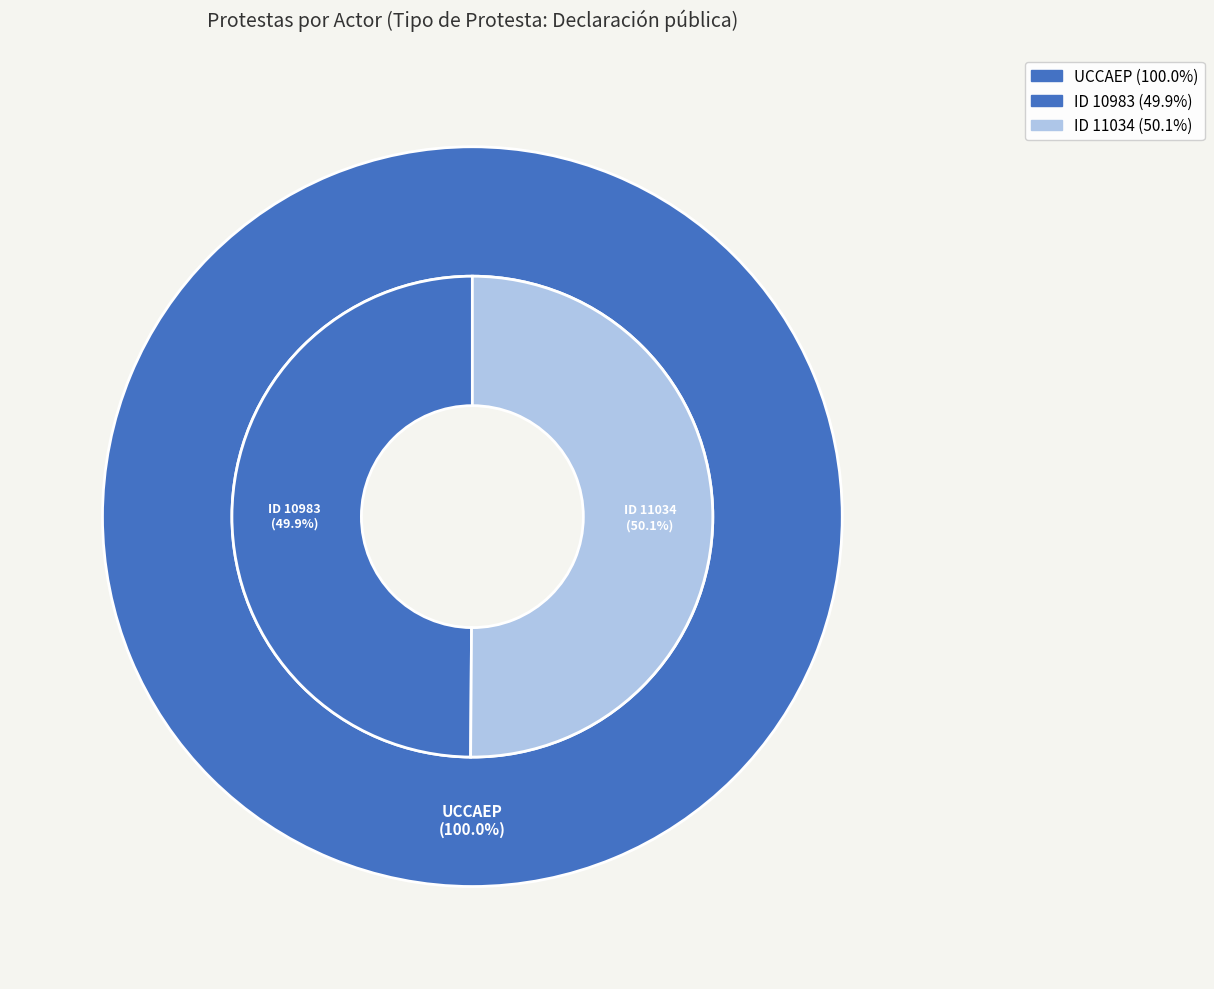

How many slices are in this pie chart?

2